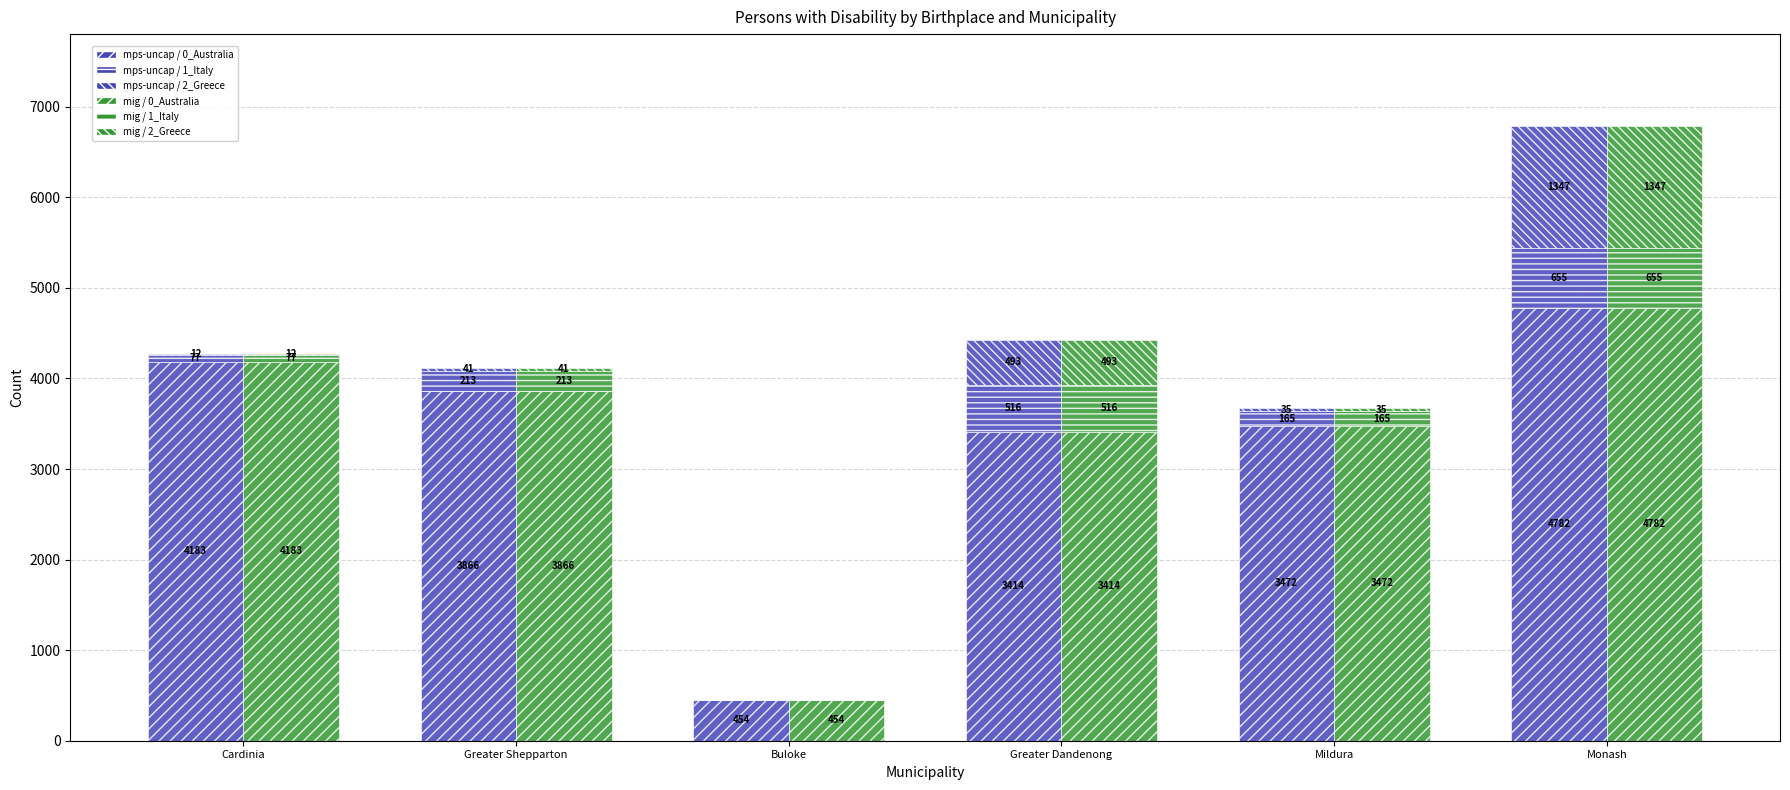

What is the difference between the highest and lowest values at Buloke?

454